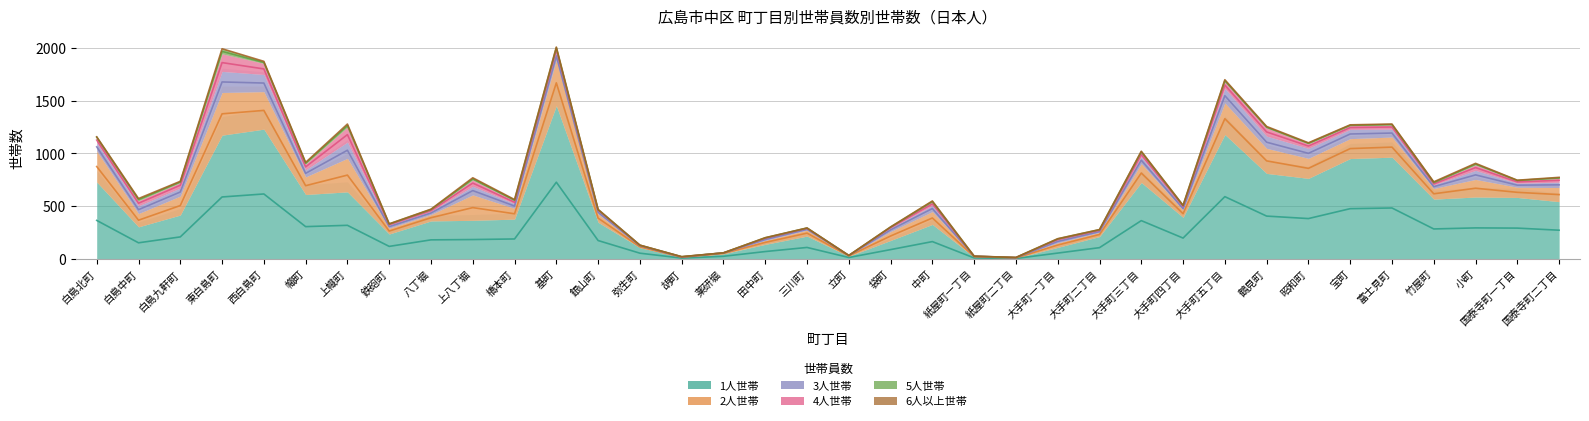

At which category is the sum across all series the highest?

基町